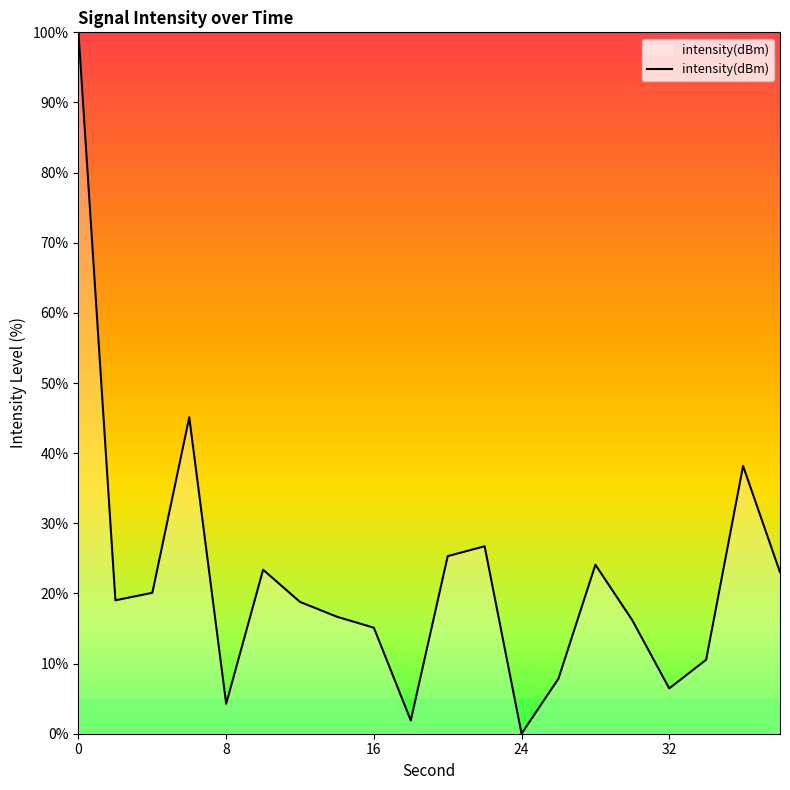

What is the difference between the maximum and minimum values?

100.0